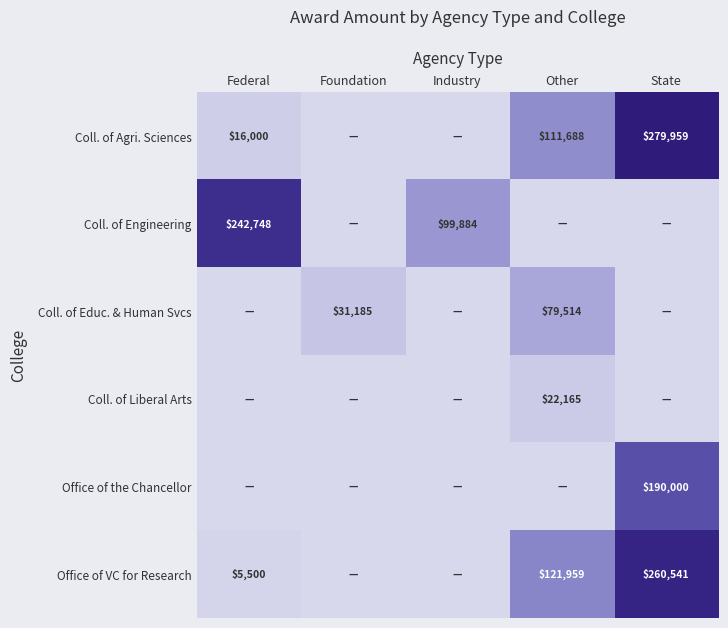

Is it true that Office of VC for Research equals 180827 at Foundation?

False